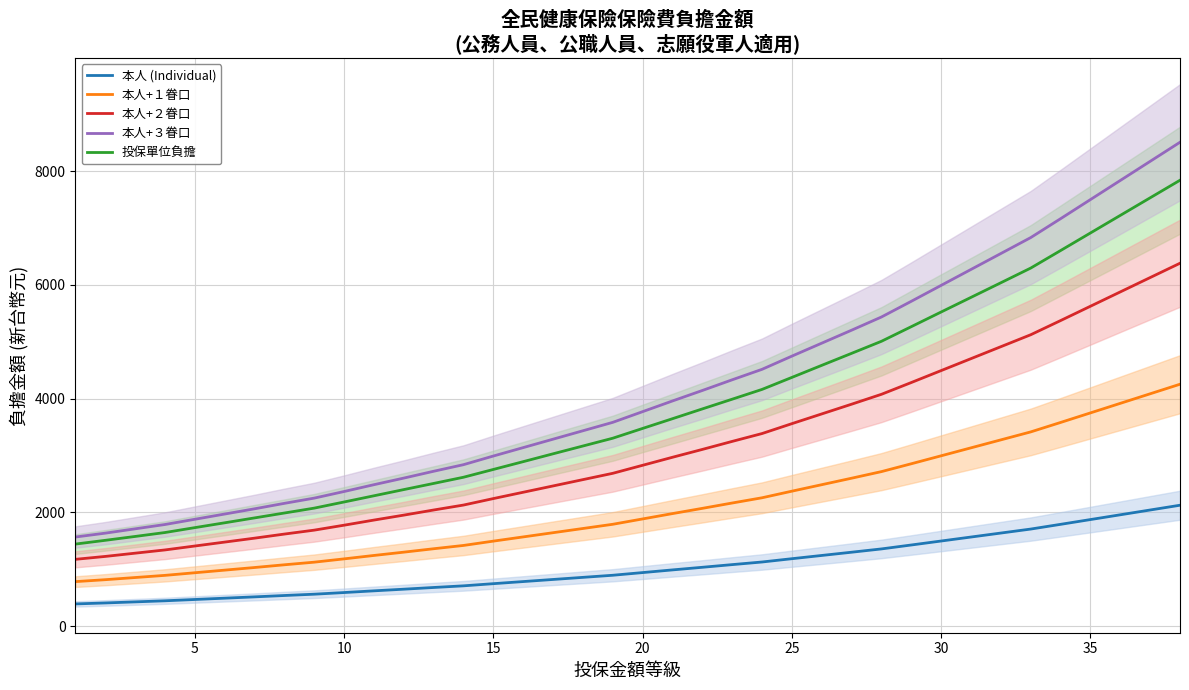

True or false: 本人+２眷口 and 本人+３眷口 intersect in this chart.

False